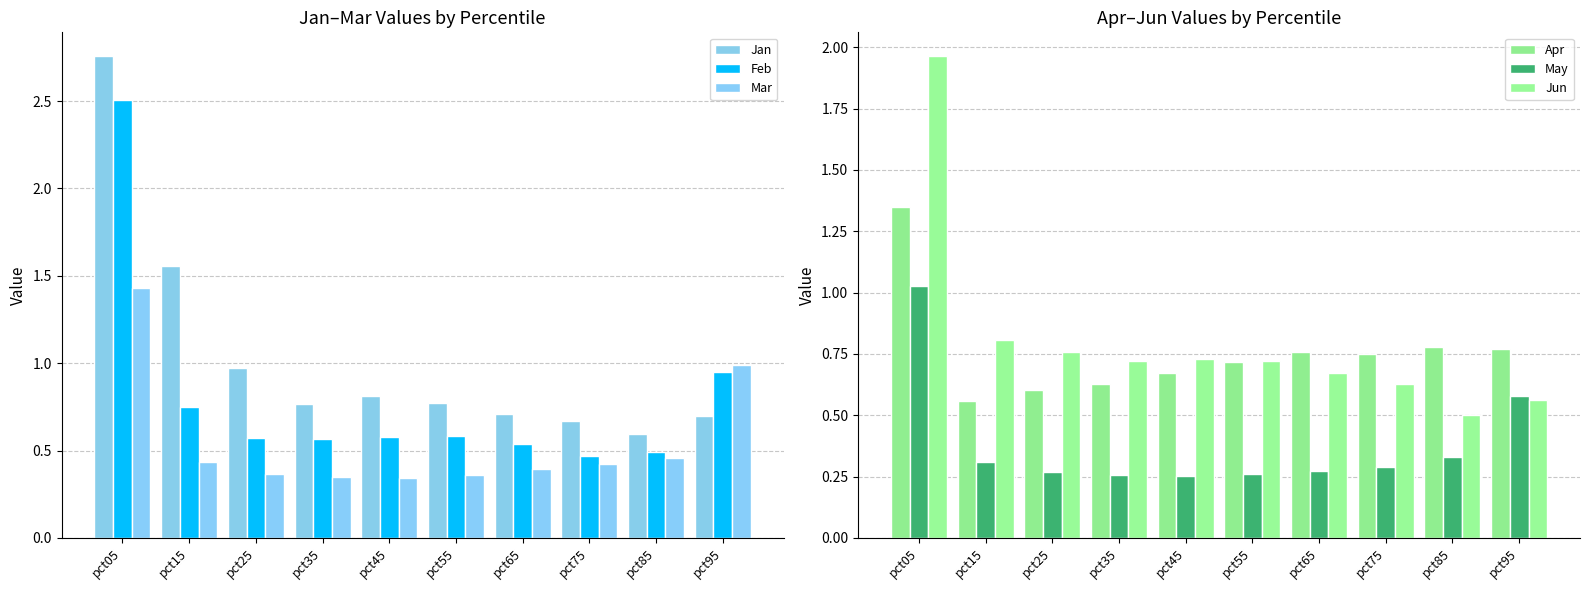

Between pct95 and pct15, which is larger?

pct15